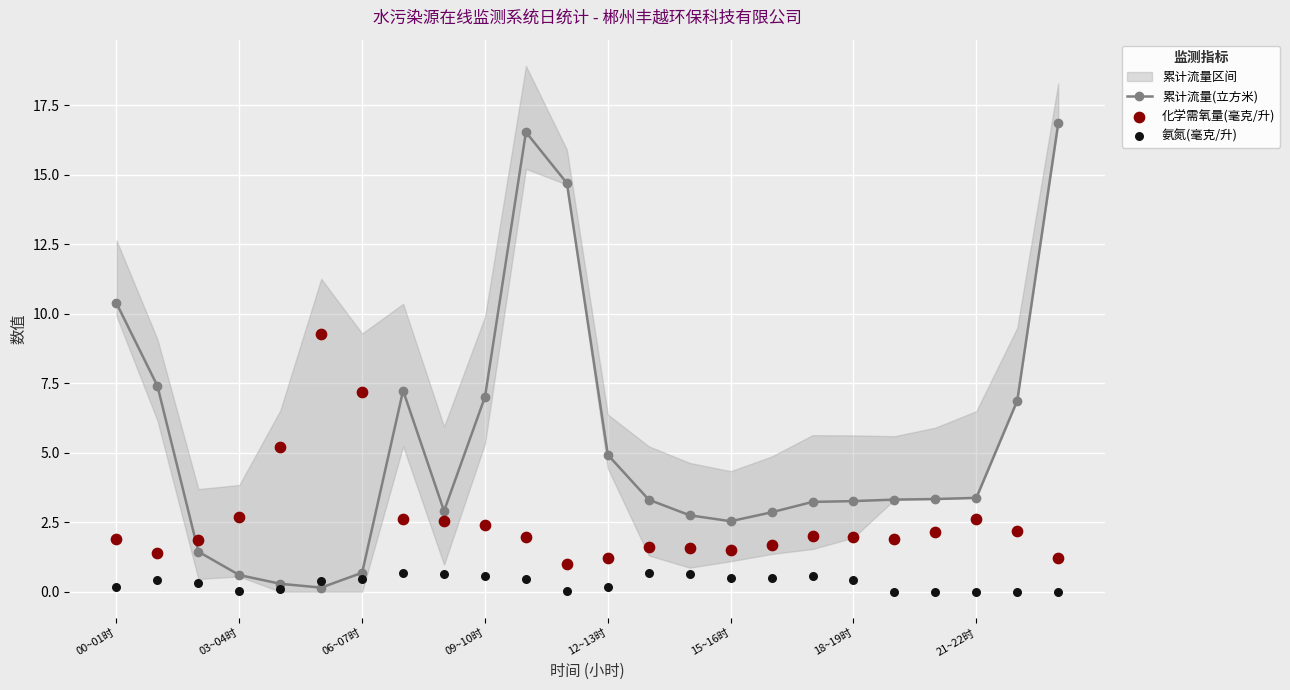

Which series contains the highest Y value?

累计流量(立方米)